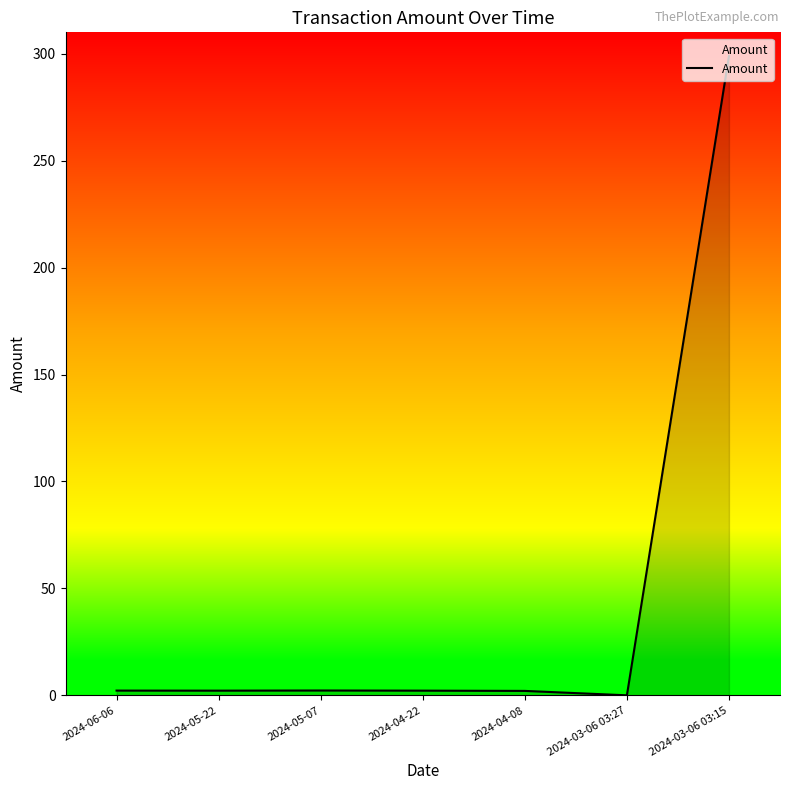

What is the average value?

44.3